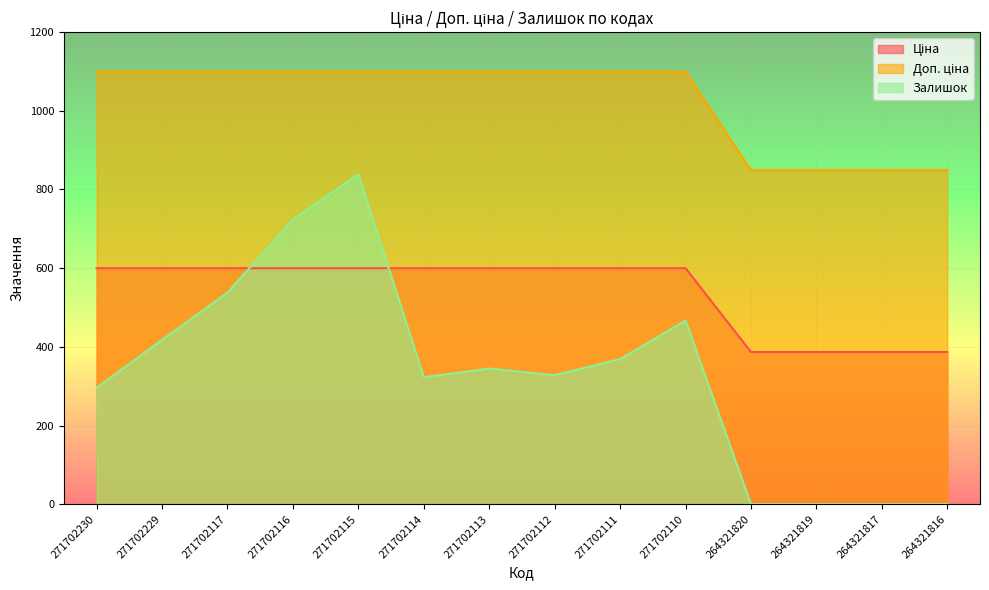

Which category has the highest value across all series?

271702230